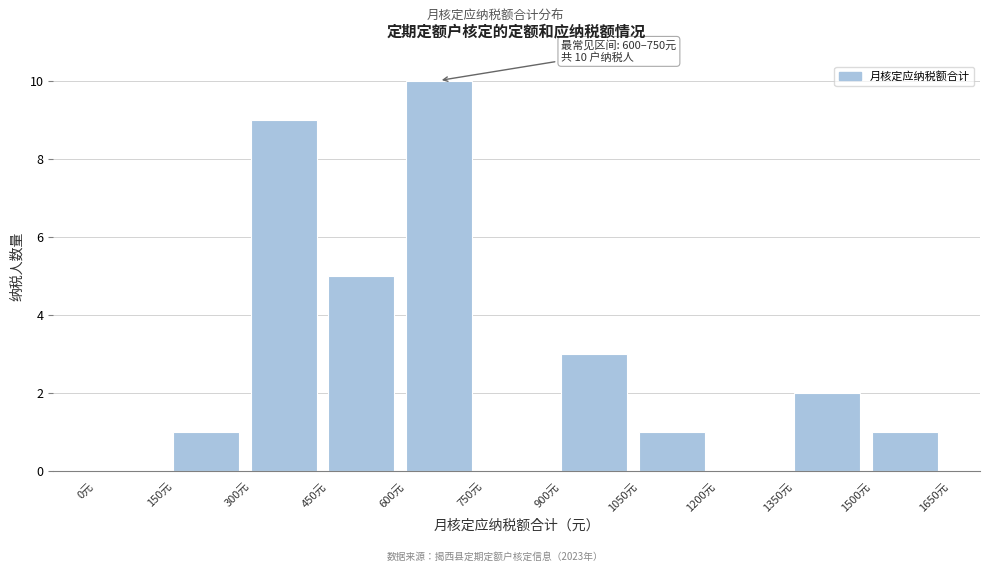

Over which range of the x-axis is the bar tallest?

600 to 750